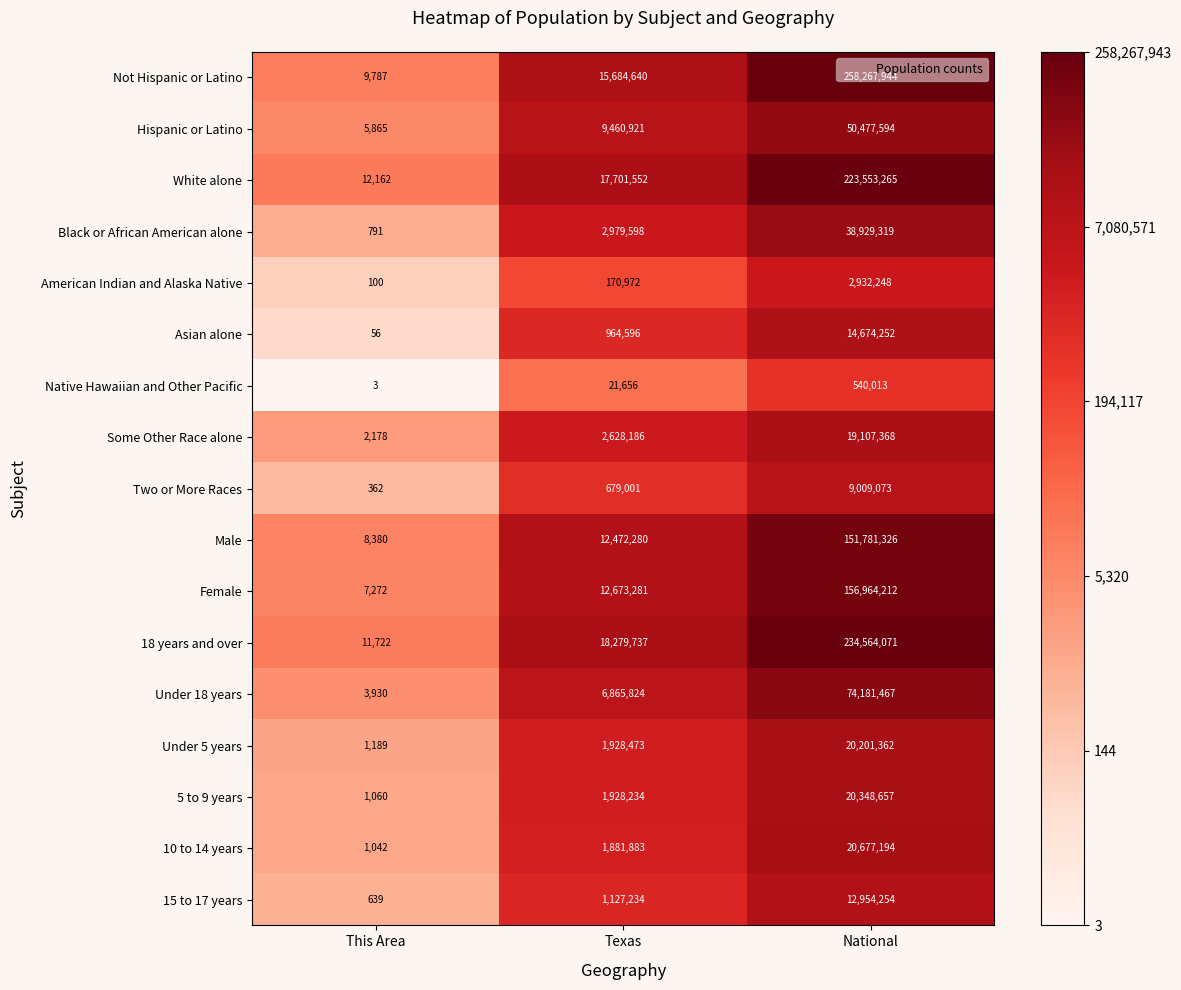

Which series has the largest range (max minus min)?

Not Hispanic or Latino